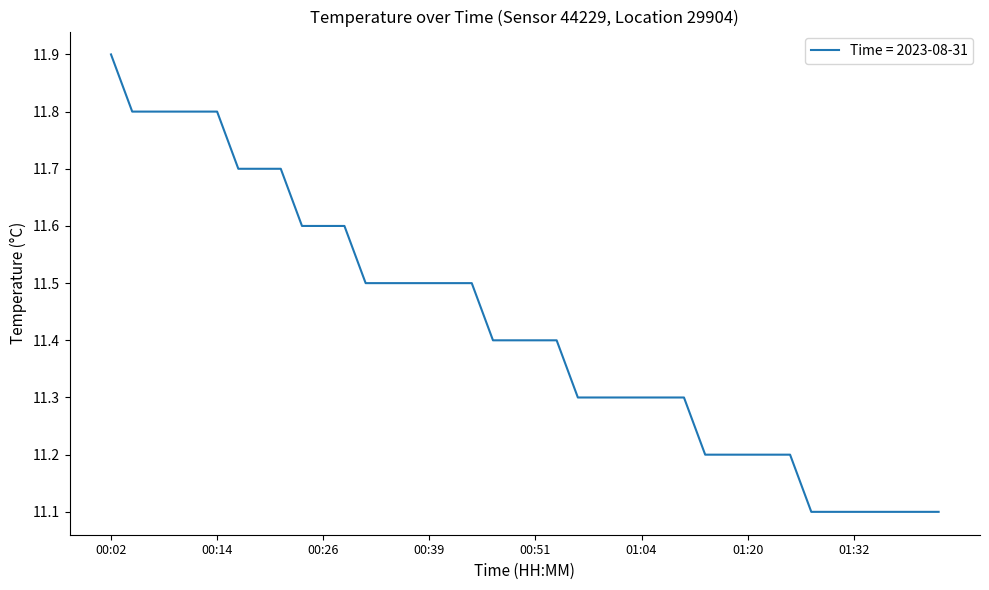

What is the greatest value displayed?

11.9